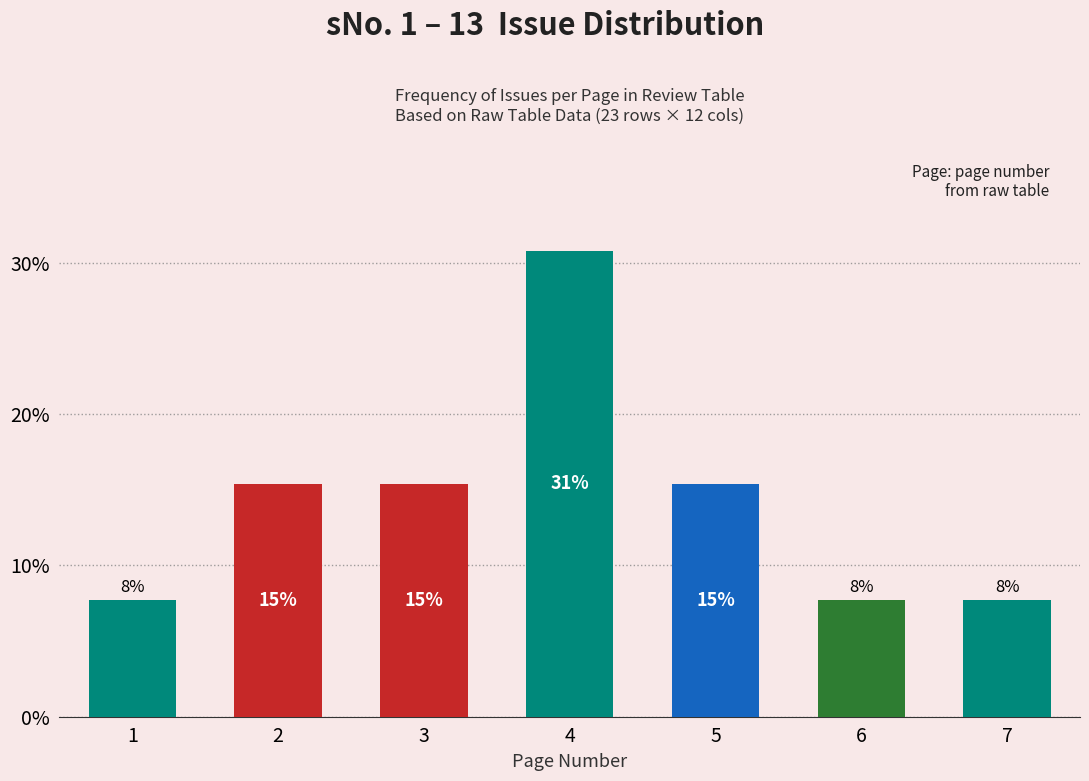

Does the chart contain any negative values?

No